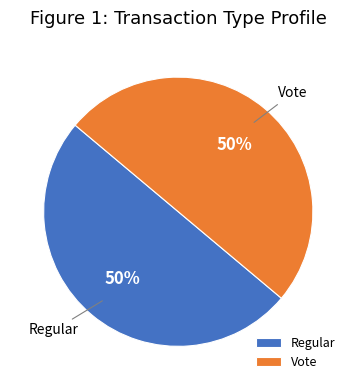

How many slices are in this pie chart?

2